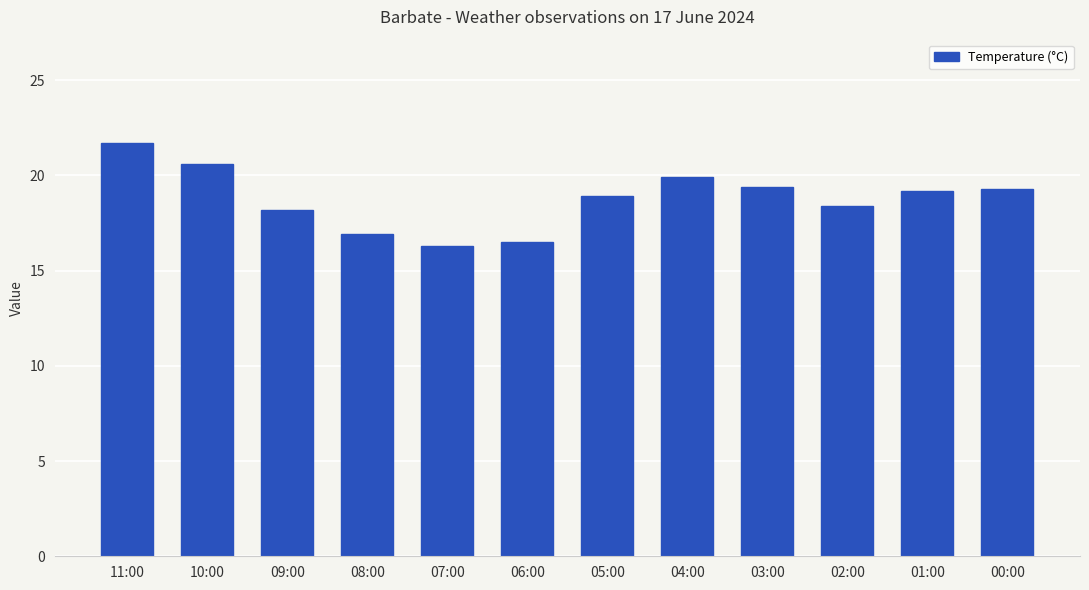

True or false: the data shows 21.7 at 11:00.

True